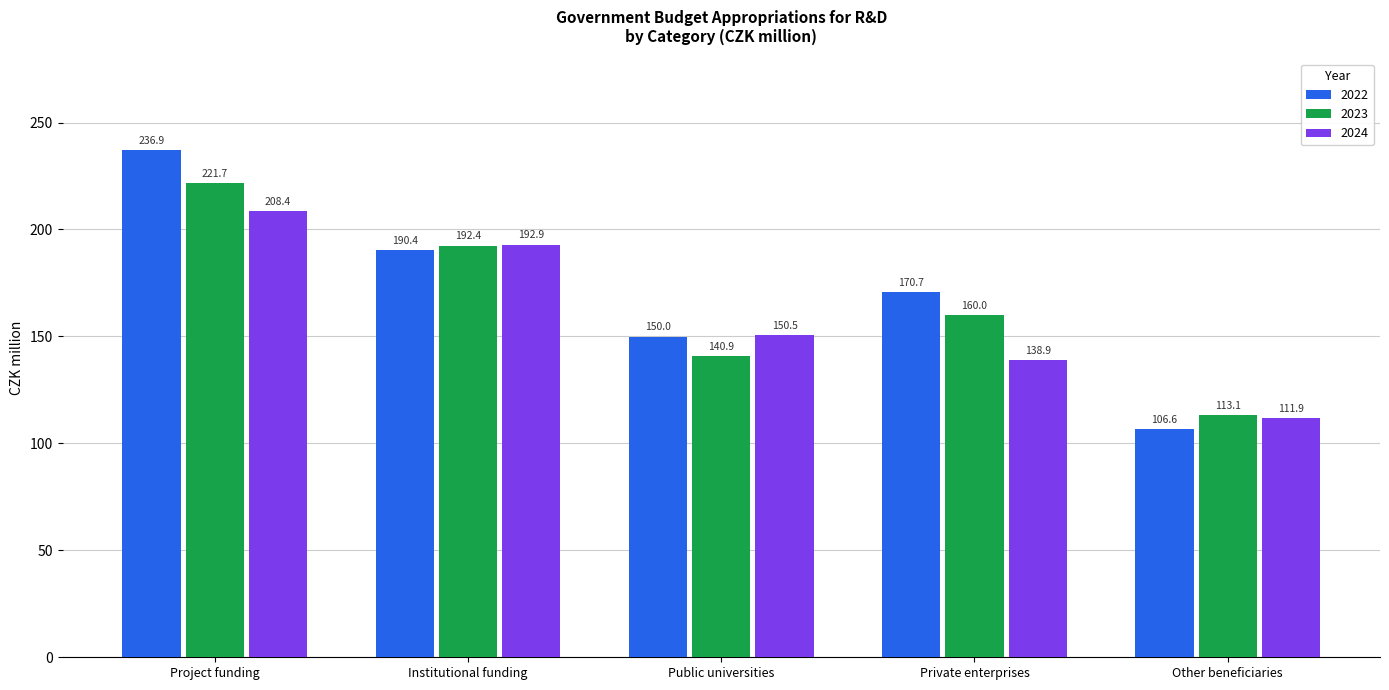

Which series has the largest total across all categories?

2022